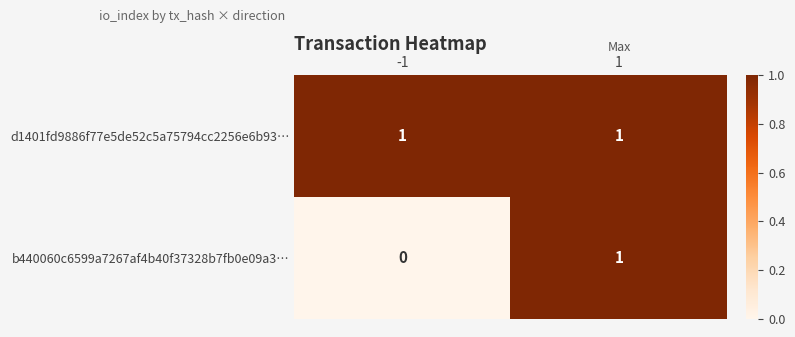

What is the total value across all series at 1?

2